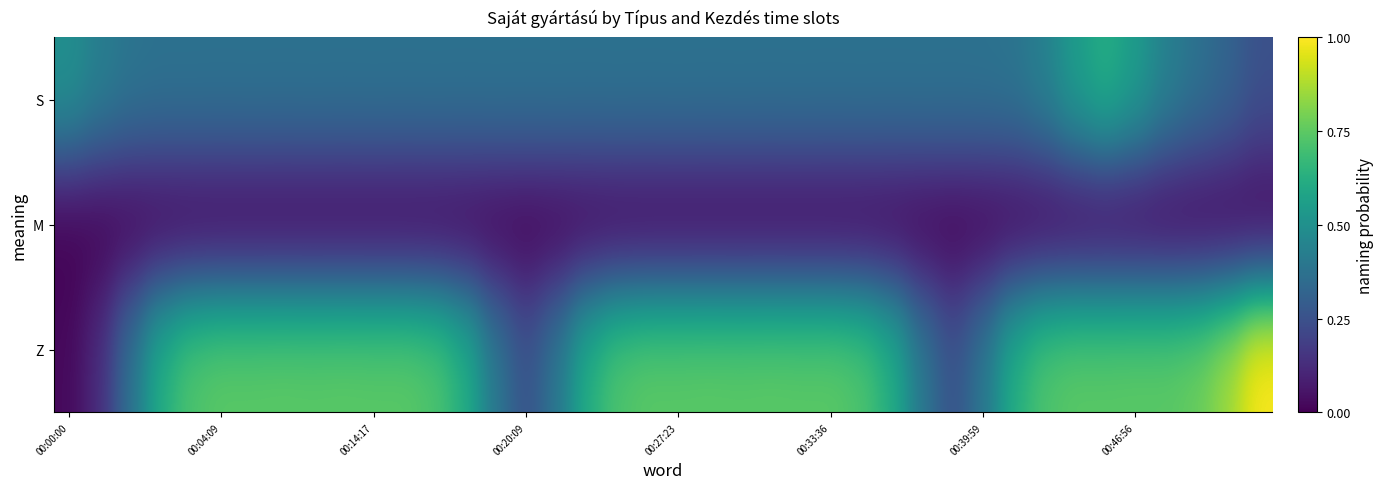

At how many categories does at least one series exceed 0?

40